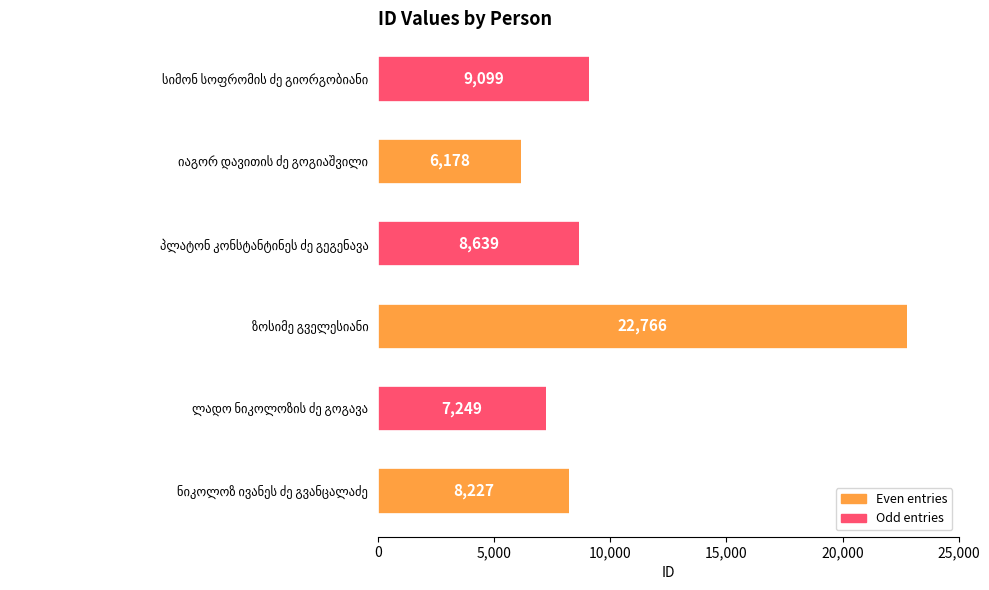

What is the greatest value displayed?

22766